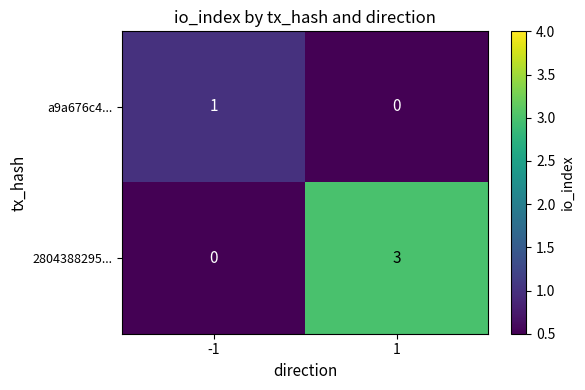

How many data points does each series have?

2